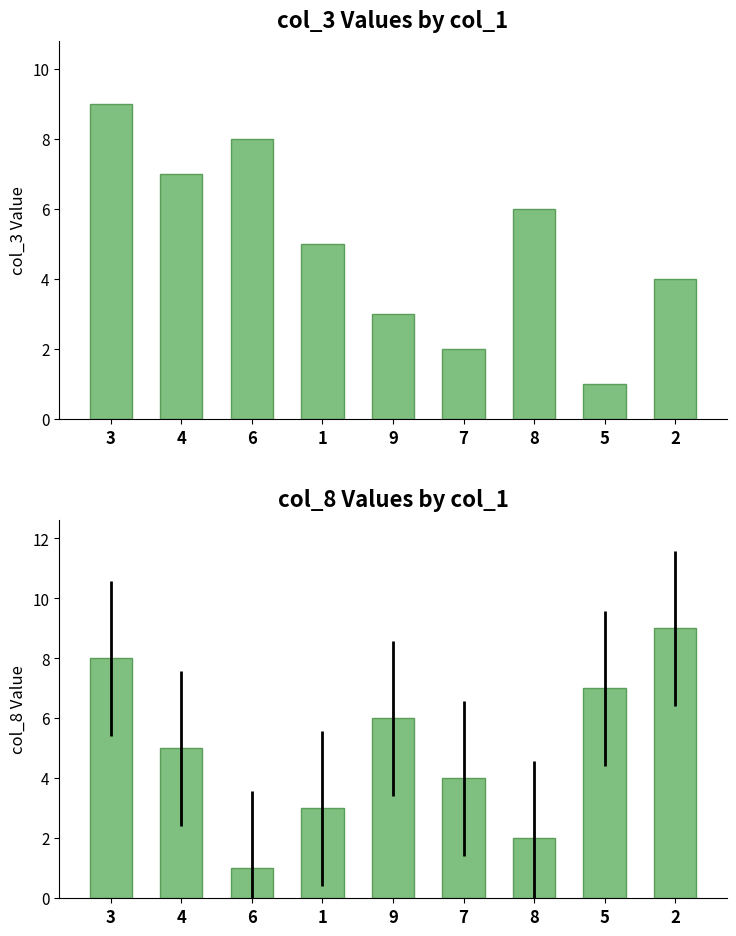

What is the label of the 9th bar from the left?

2